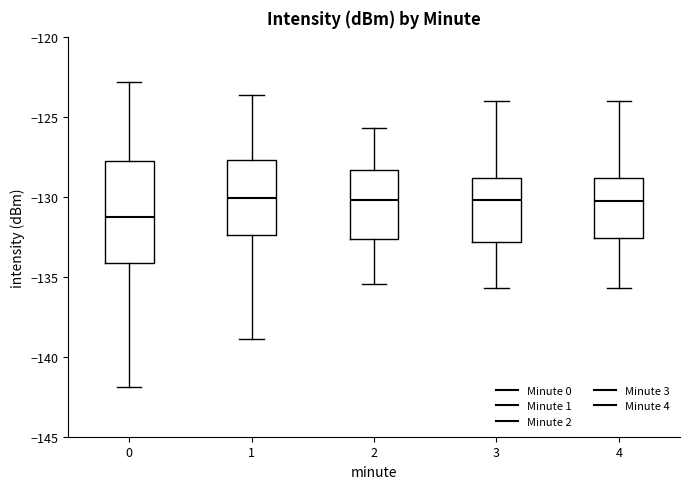

Reading left to right, read every box against the y-axis: the position of its median line, the range the box covers, and the ends of its whiskers. The values are not printed on the chart, so give them approximately, as read against the axis.

0: median -131.0, box -134.0 to -128.0, whiskers -142.0 to -123.0
1: median -130.0, box -132.5 to -127.5, whiskers -139.0 to -123.5
2: median -130.0, box -132.5 to -128.5, whiskers -135.5 to -125.5
3: median -130.0, box -133.0 to -129.0, whiskers -135.5 to -124.0
4: median -130.0, box -132.5 to -129.0, whiskers -135.5 to -124.0